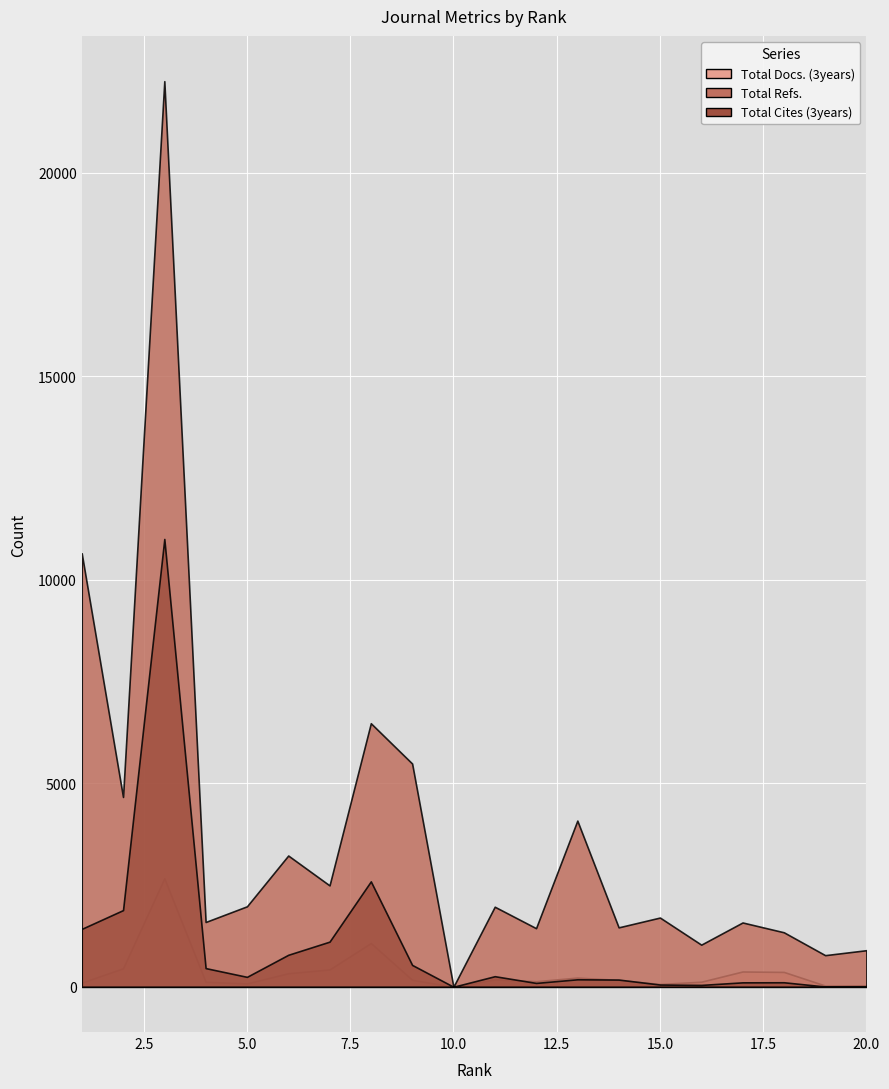

What is the sum of the Total Cites (3years) values at 19 and 7?

1114